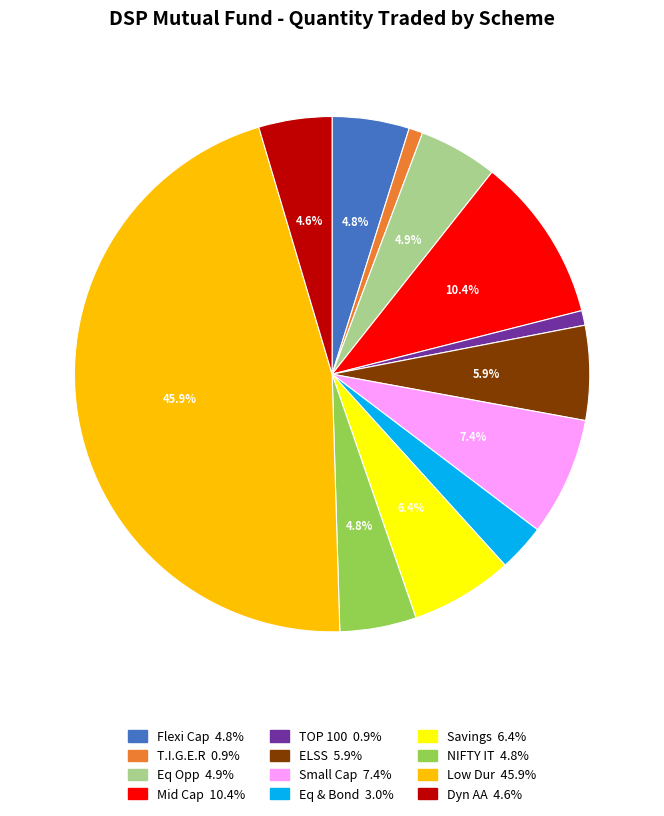

Does any single category account for the majority?

No